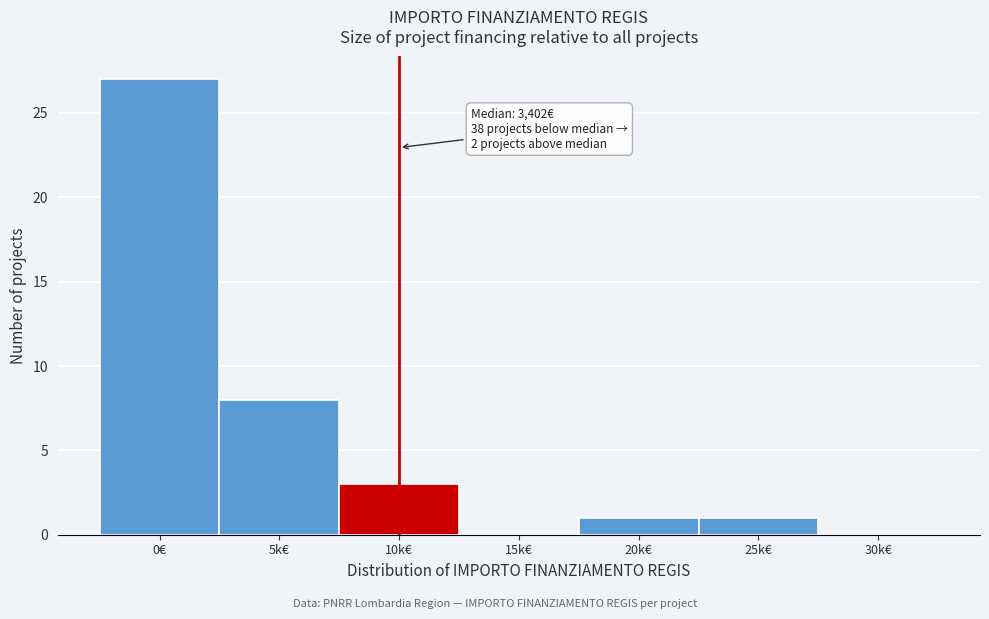

Reading left to right, list all the values displayed in this chart.

0€=27	5k€=8	10k€=3	15k€=0	20k€=1	25k€=1	30k€=0